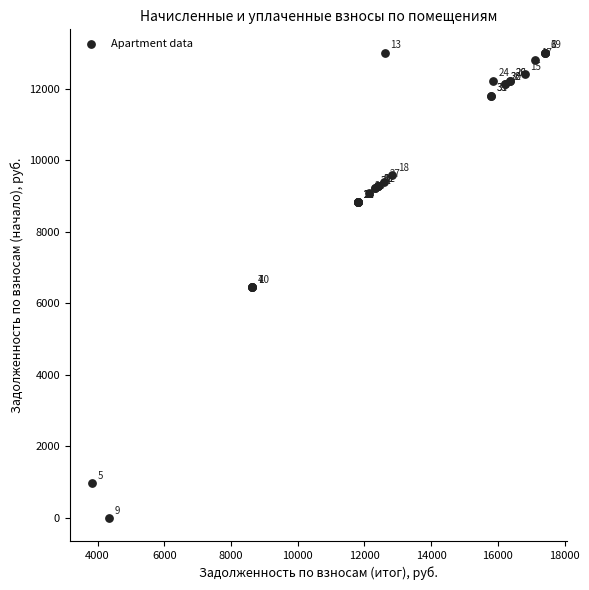

What Y value in the scatter plot is closest to 6506?

6459.0